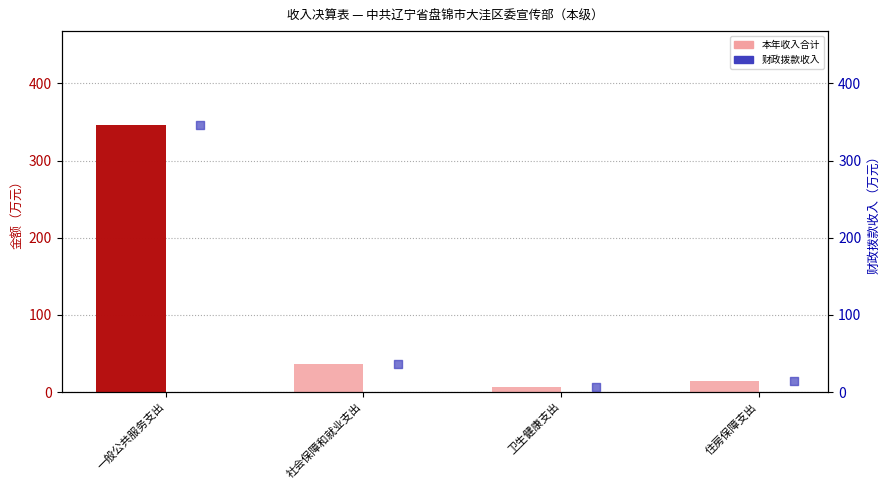

Which series contains the lowest Y value?

本年收入合计